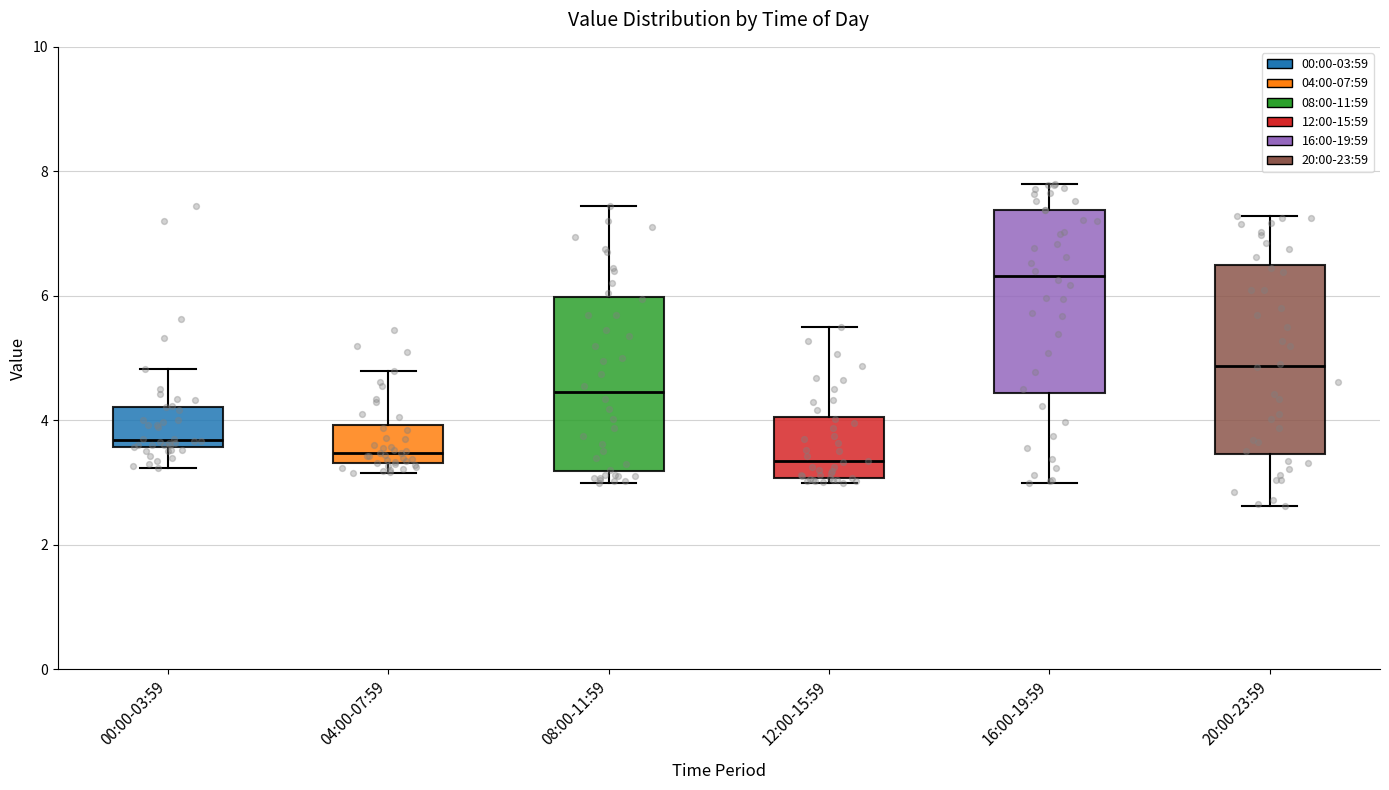

Reading left to right, read every box against the y-axis: the position of its median line, the range the box covers, and the ends of its whiskers. The values are not printed on the chart, so give them approximately, as read against the axis.

00:00-03:59: median 3.6 (just above the box's lower edge), box 3.6 to 4.2, whiskers 3.2 to 4.8
04:00-07:59: median 3.4 (just above the box's lower edge), box 3.4 to 4.0, whiskers 3.2 to 4.8
08:00-11:59: median 4.4, box 3.2 to 6.0, whiskers 3.0 to 7.4
12:00-15:59: median 3.4, box 3.0 to 4.0, whiskers 3.0 (just below the box's lower edge) to 5.6
16:00-19:59: median 6.4, box 4.4 to 7.4, whiskers 3.0 to 7.8
20:00-23:59: median 4.8, box 3.4 to 6.4, whiskers 2.6 to 7.2